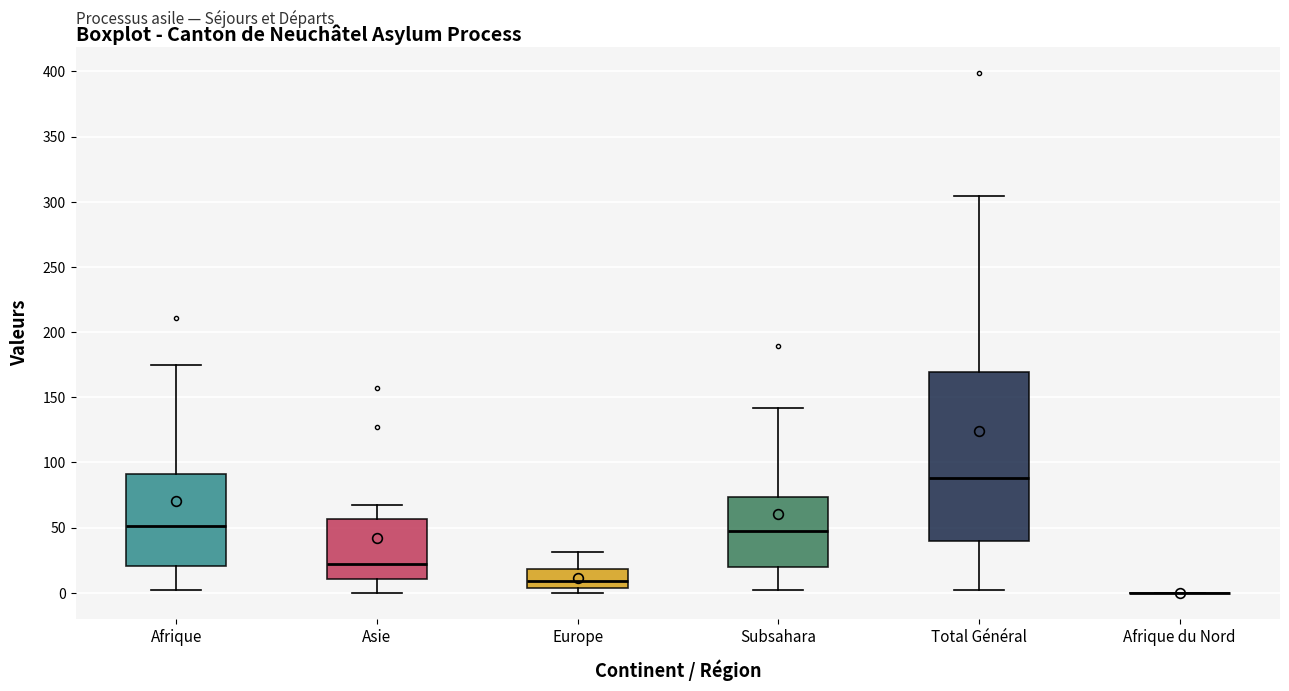

Comparing the boxes themselves (not the whiskers), which one is the tallest?

Total Général